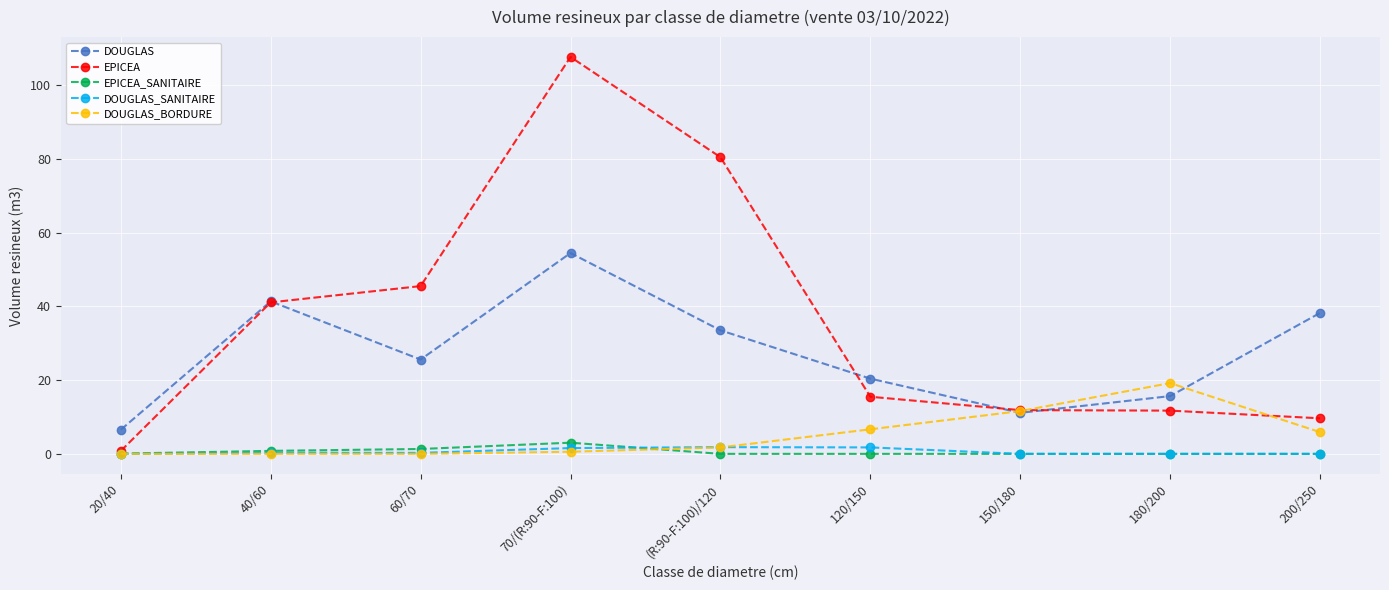

What is the difference between the highest and lowest values at 20/40?

6.5